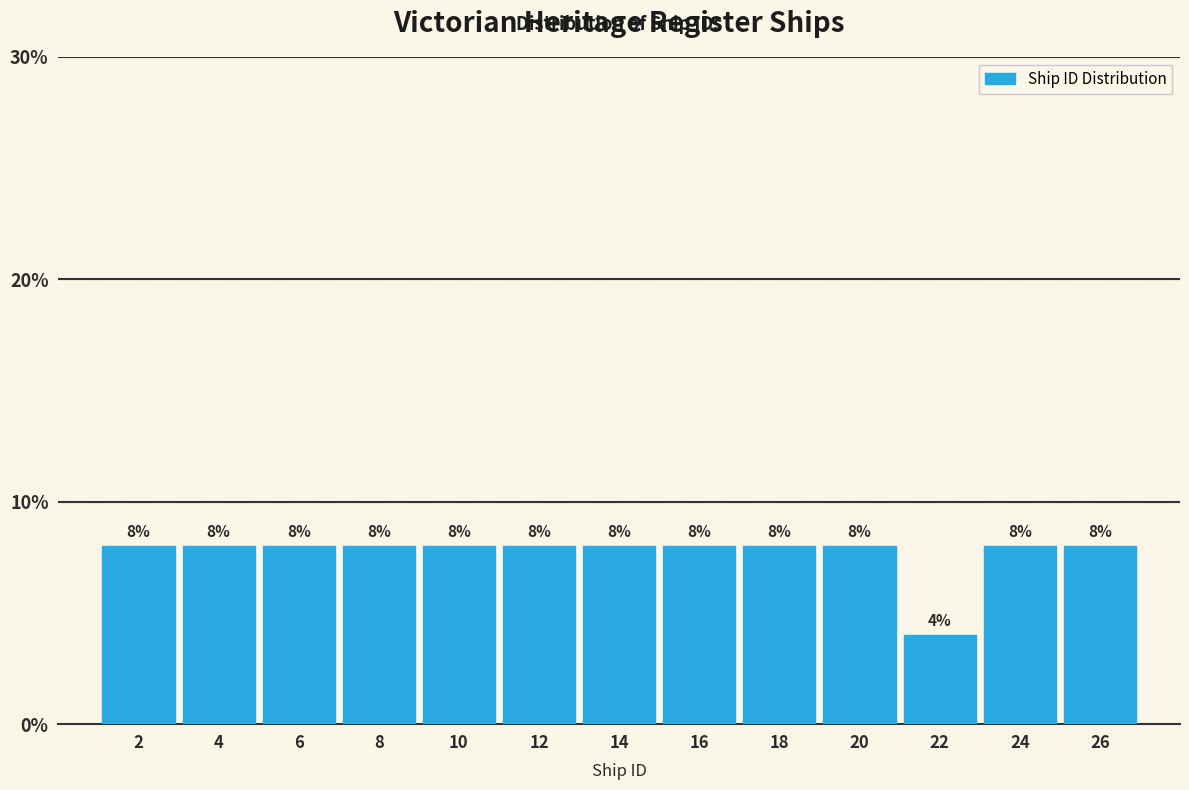

Reading left to right, list all the values displayed in this chart.

2=8	4=8	6=8	8=8	10=8	12=8	14=8	16=8	18=8	20=8	22=4	24=8	26=8